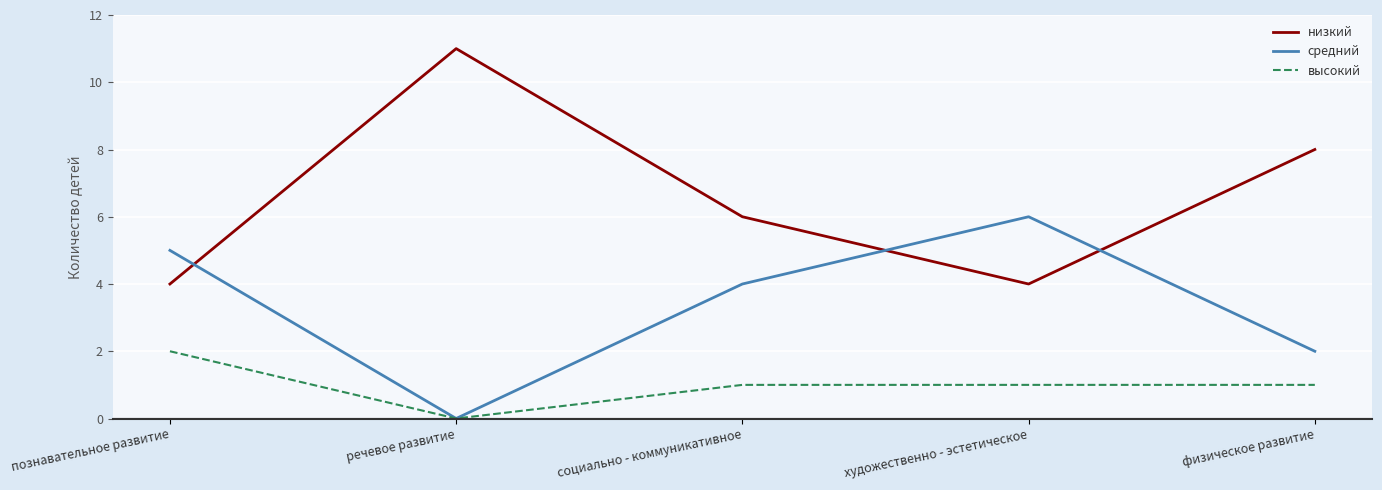

True or false: низкий and высокий intersect in this chart.

False